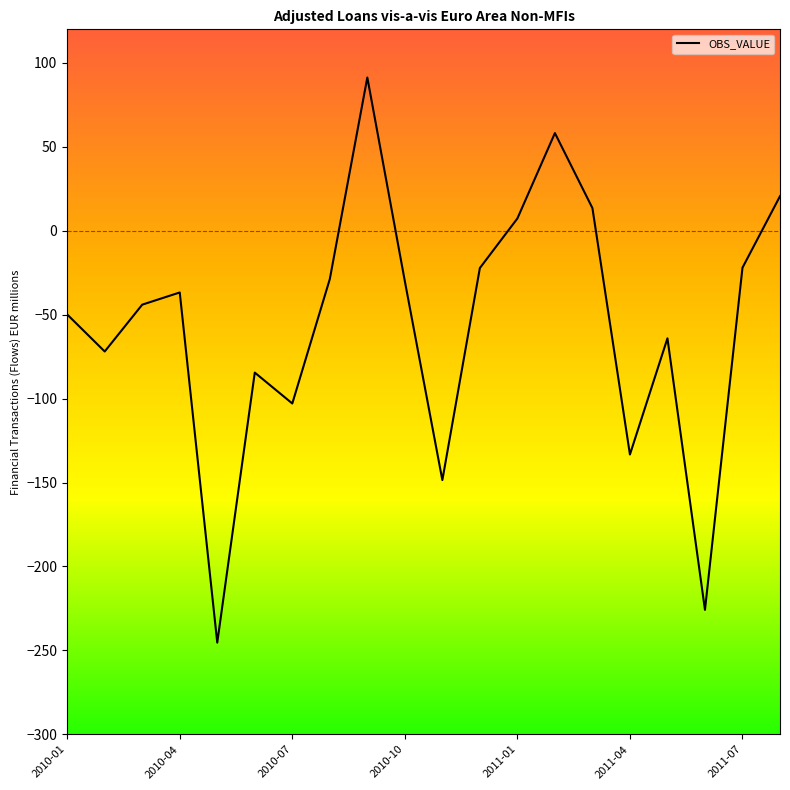

What is the sum of all values?

-1119.3